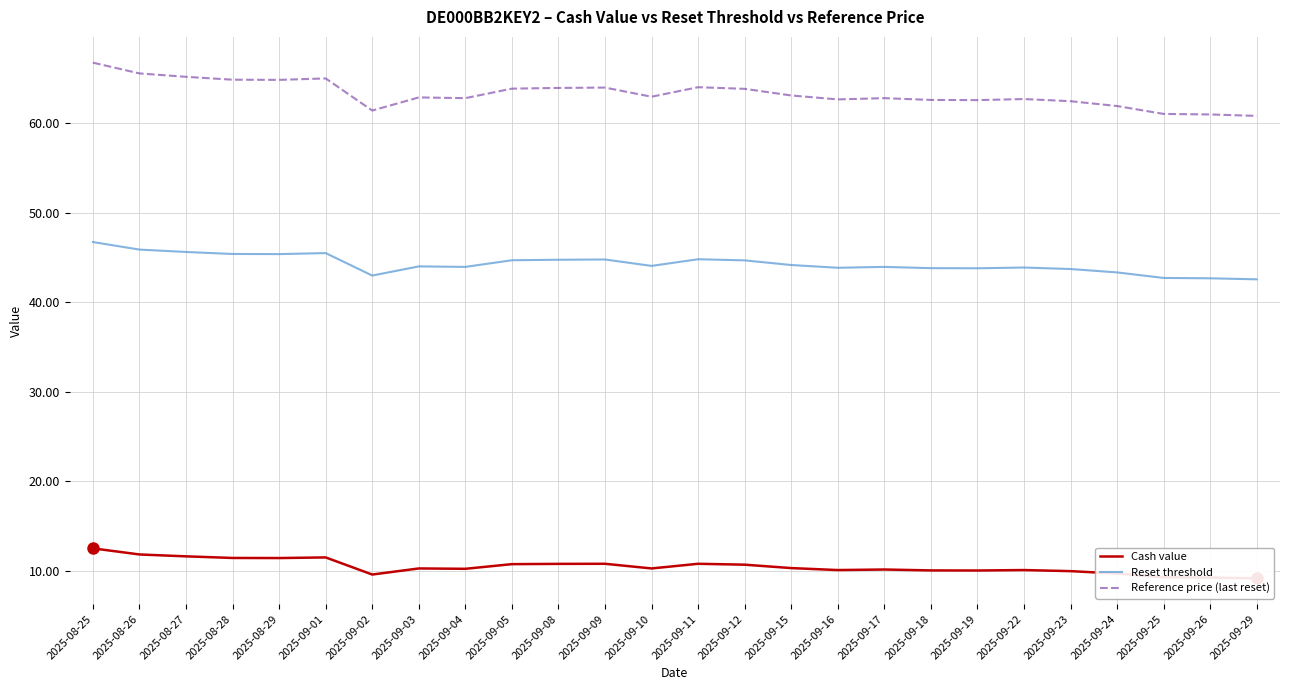

In Reference price (last reset), how many points are lower than both neighbors (excluding endpoints)?

6